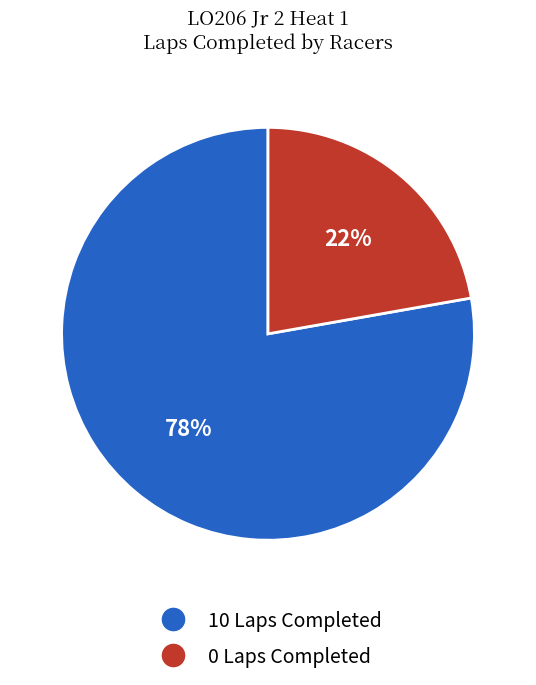

To the nearest percent, what is the average slice percentage?

50%